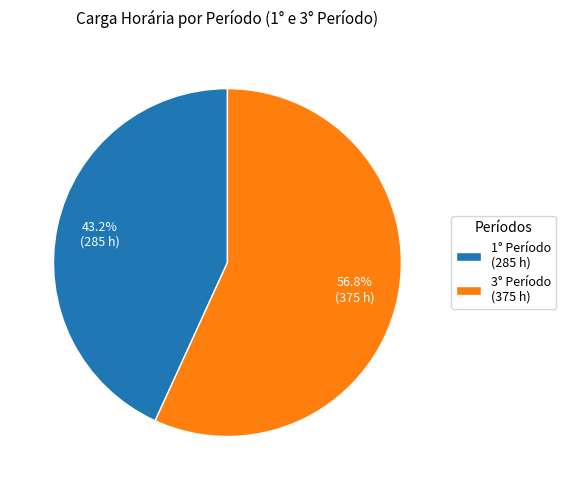

Rank the categories by value from lowest to highest.

1° Período (285 h), 3° Período (375 h)